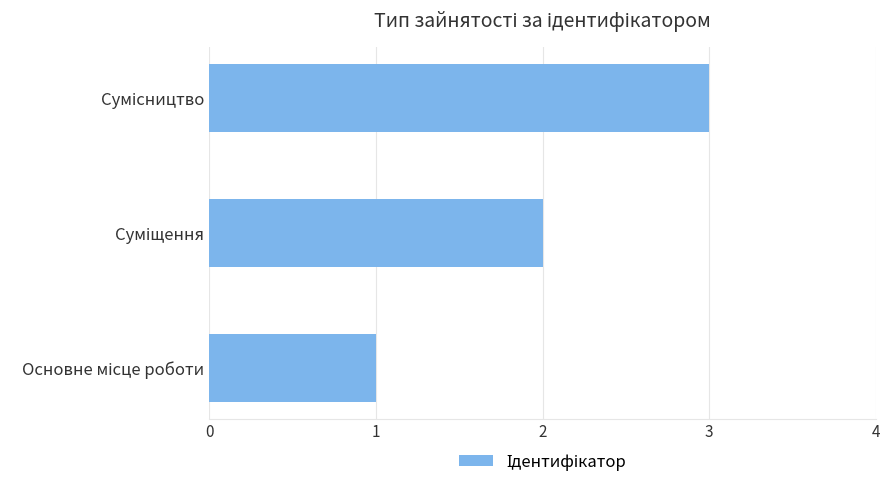

How many series are shown in this chart?

1